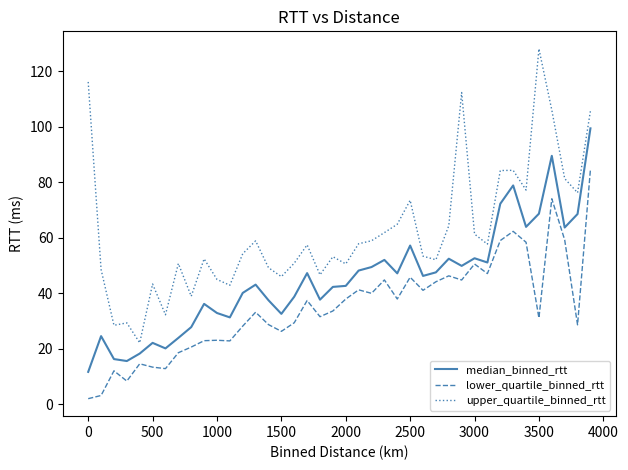

What is the difference between the maximum and minimum values in the lower_quartile_binned_rtt series?

82.7